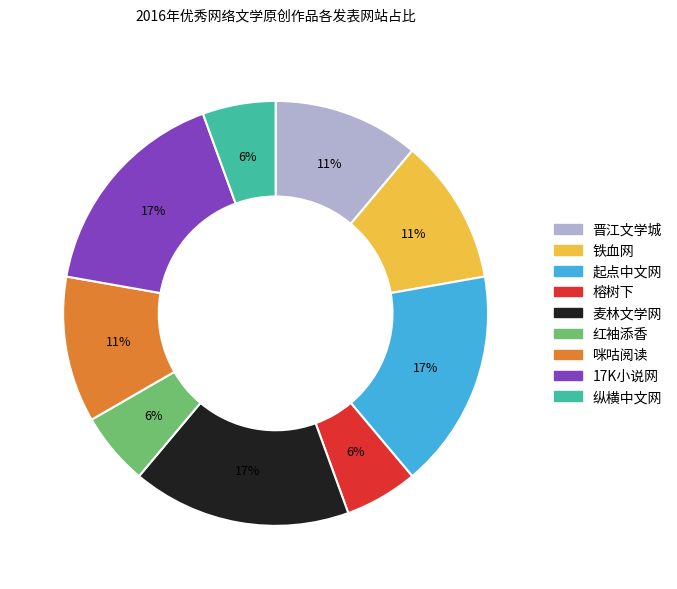

To the nearest percent, what is the average slice percentage?

11%